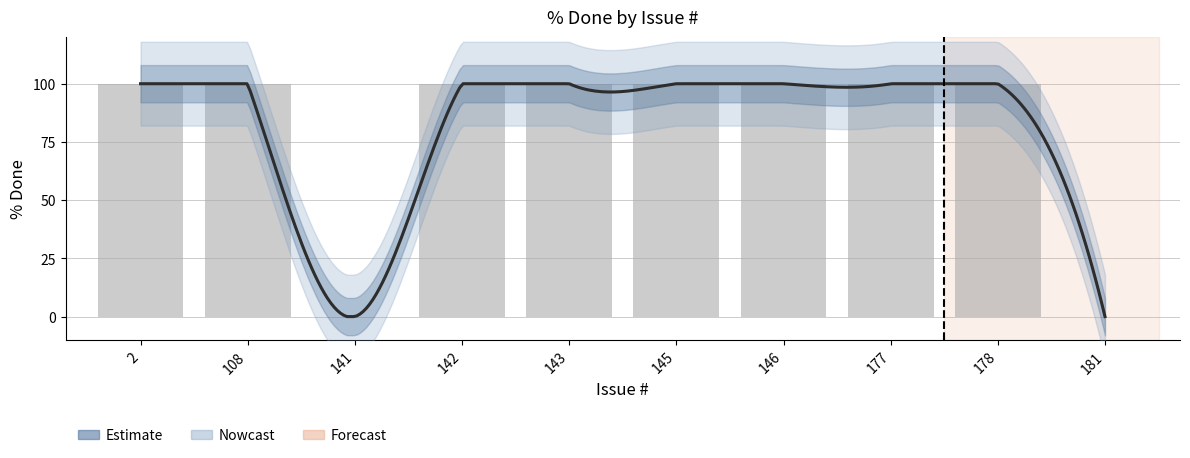

True or false: the data shows 100 at 2.

True